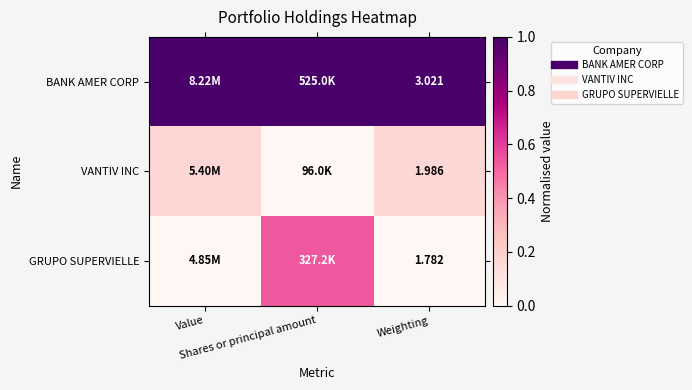

Which series has the largest total across all categories?

BANK AMER CORP